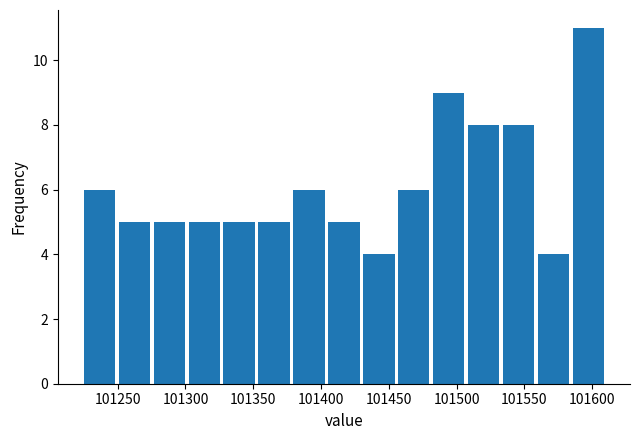

How tall is the bar that spans 101380 to 101405 on the x-axis? Neither the bar edges nor the heights are printed on the chart, so give them approximately, as read against the axes.

6